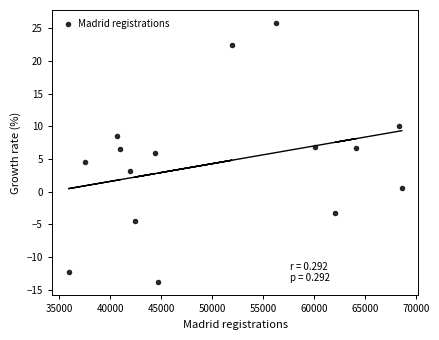

What is the range of Y values (max minus min)?

39.7